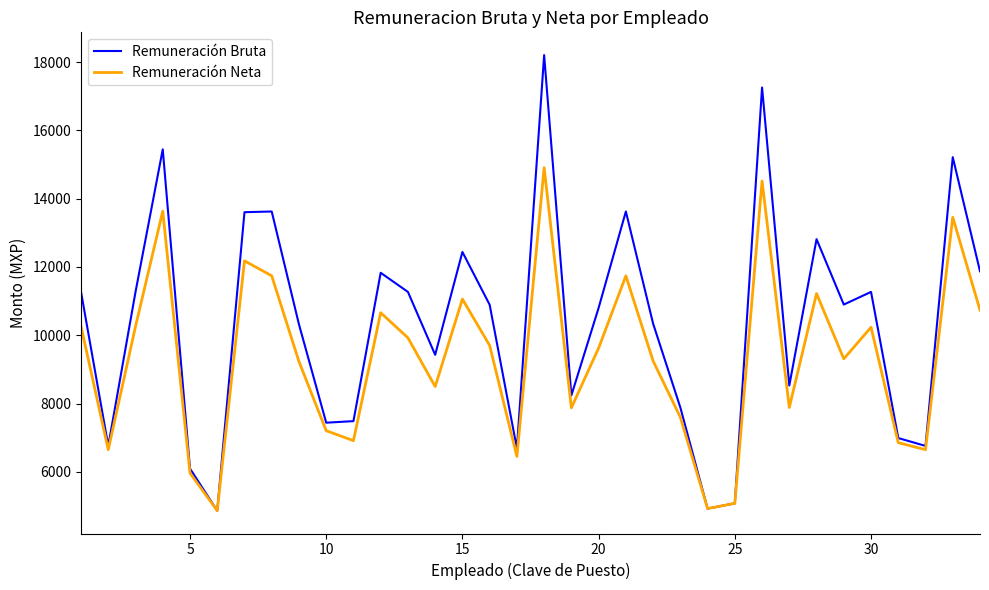

Which series has the widest spread of values?

Remuneración Bruta